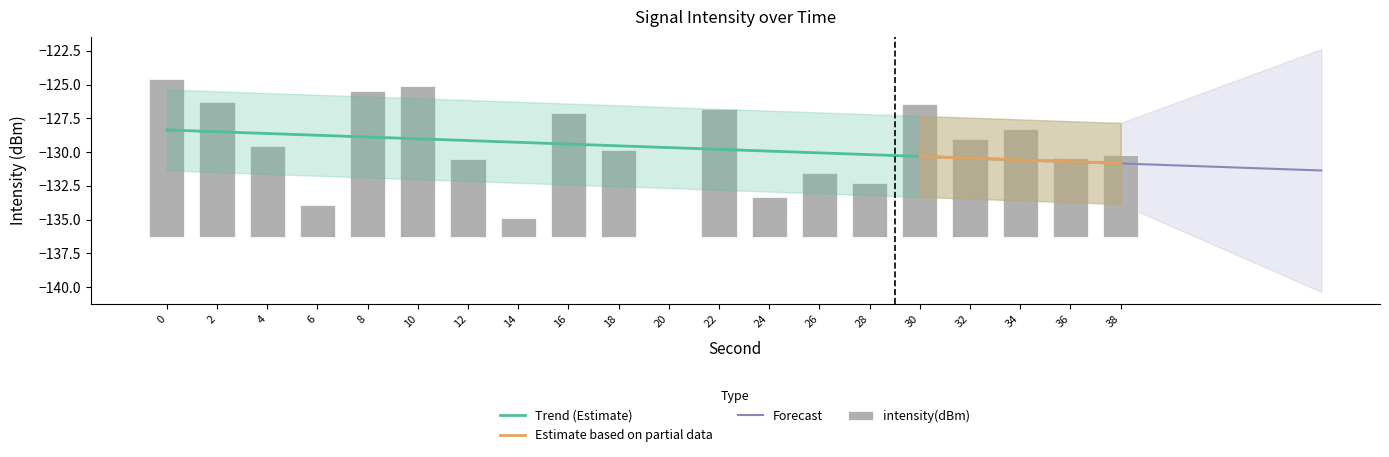

What is the value of the 4th bar from the left?

2.4